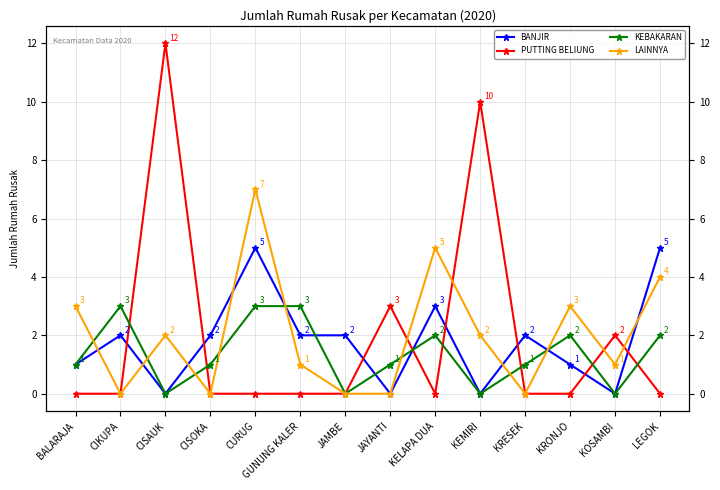

How many data points in KEBAKARAN are less than 1?

4